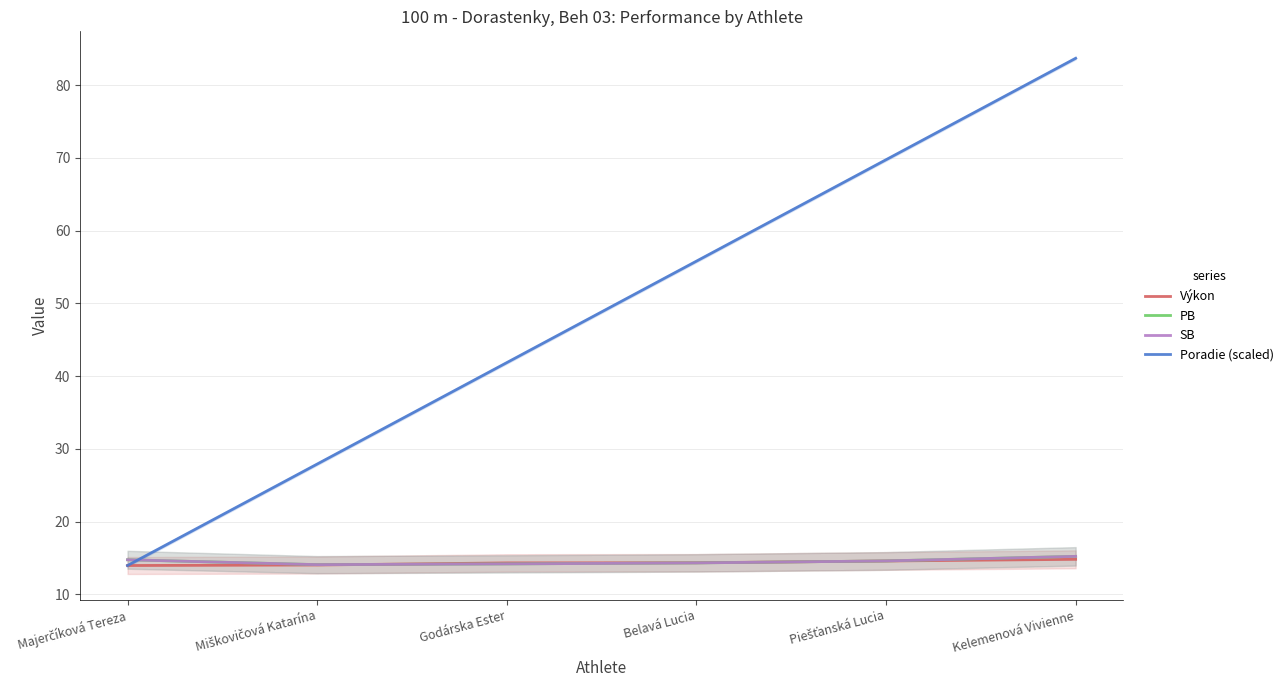

What is the difference between the PB values at Godárska Ester and Piešťanská Lucia?

0.4